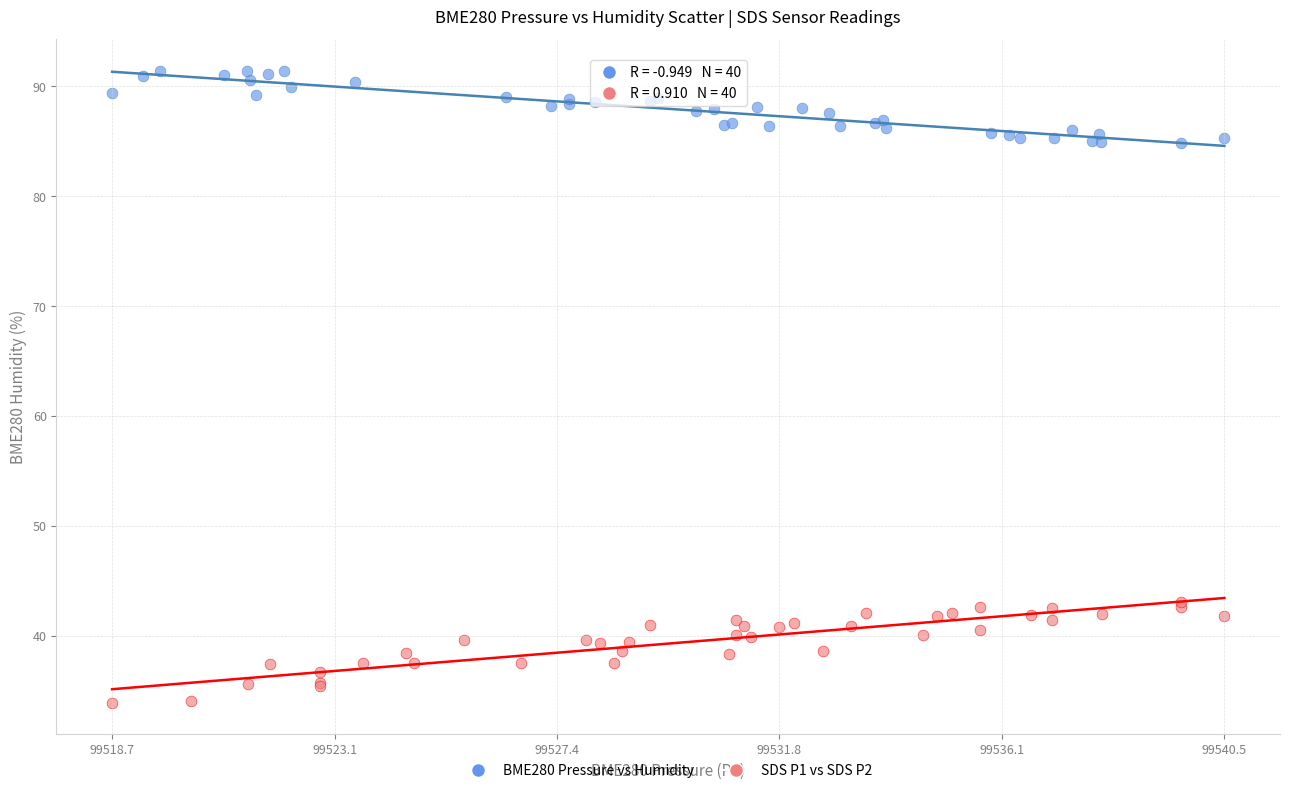

What are all the series names shown in the legend?

BME280 Pressure vs Humidity, SDS P1 vs SDS P2